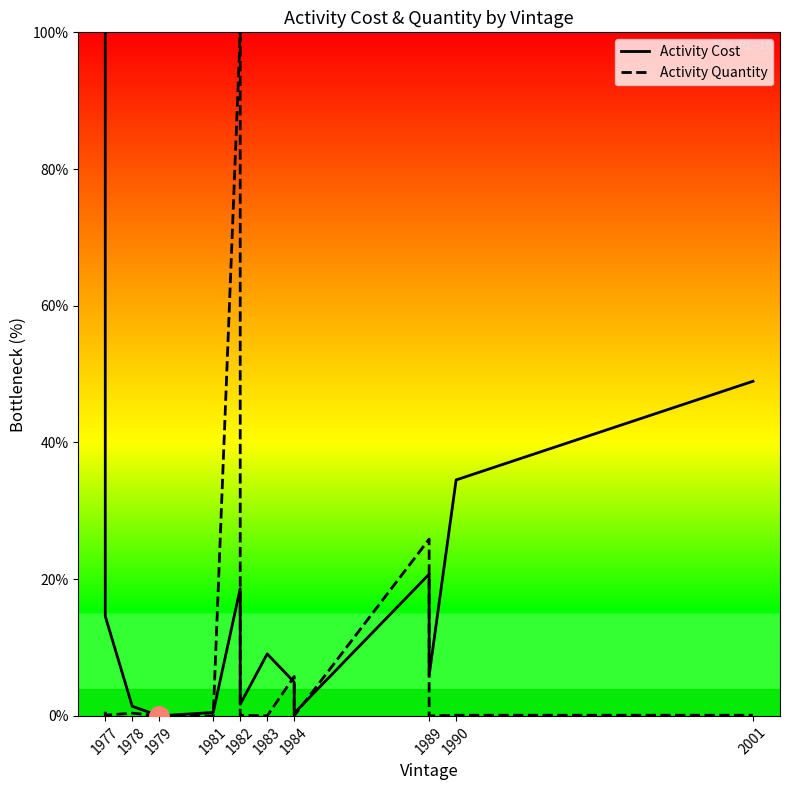

How many interior local valleys does the Activity Quantity series have?

4